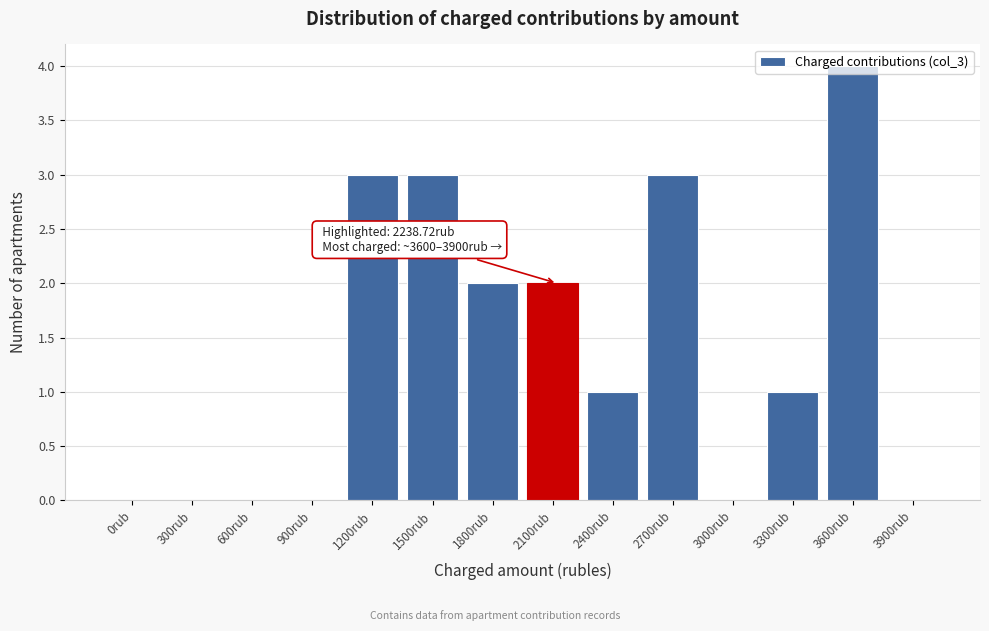

True or false: the data shows 3 at 1800rub.

False